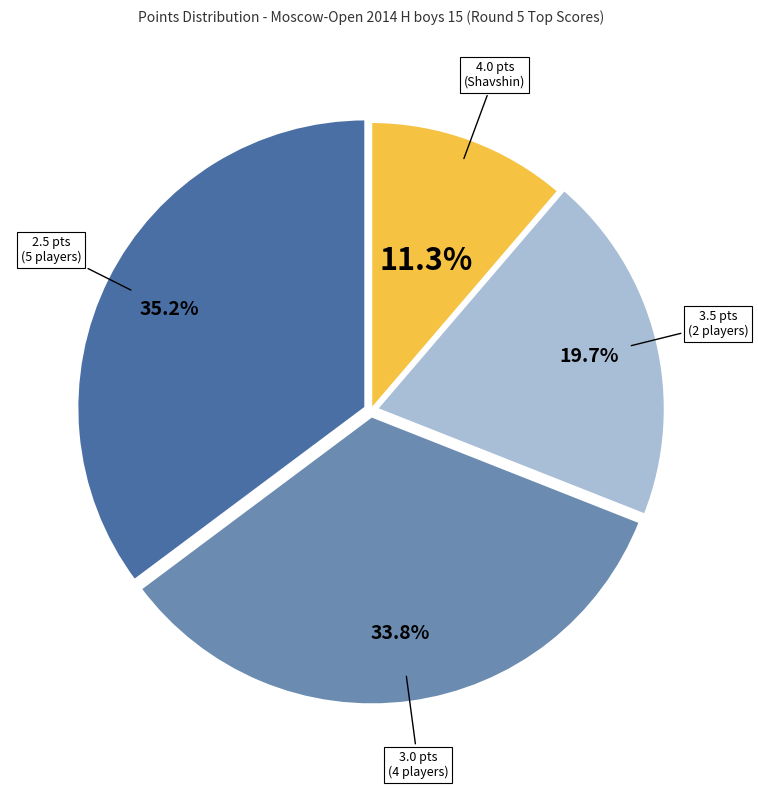

Which slice is the largest?

2.5 pts (5 players)